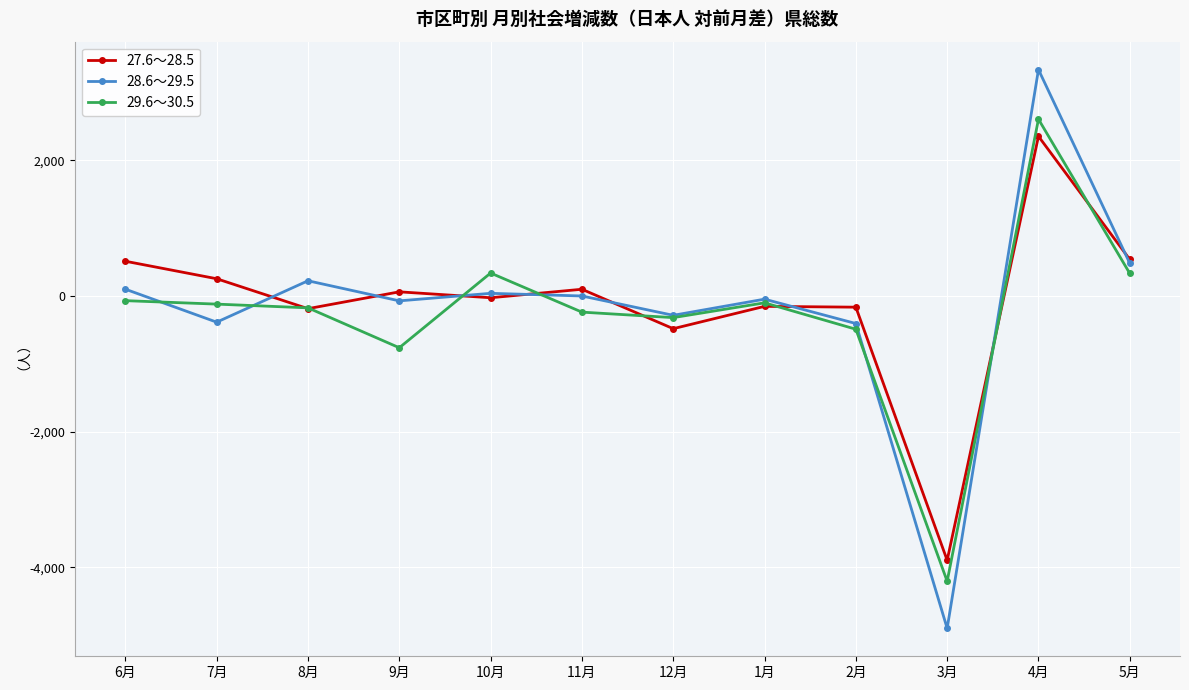

What is the sum of all 27.6～28.5 values?

-1091